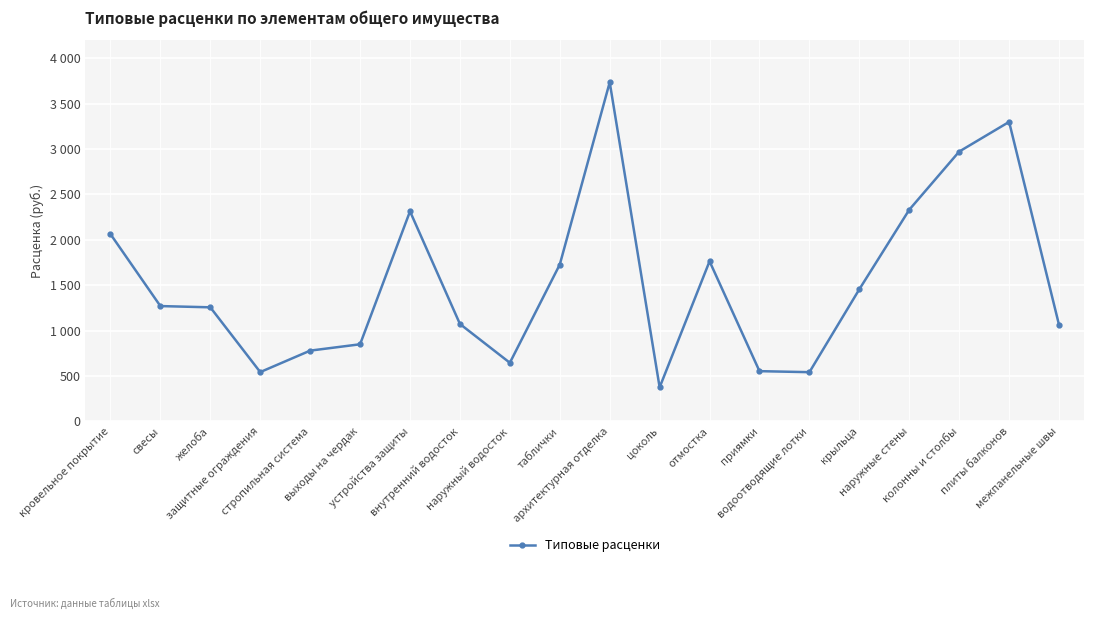

Which has a higher value, крыльца or наружный водосток?

крыльца